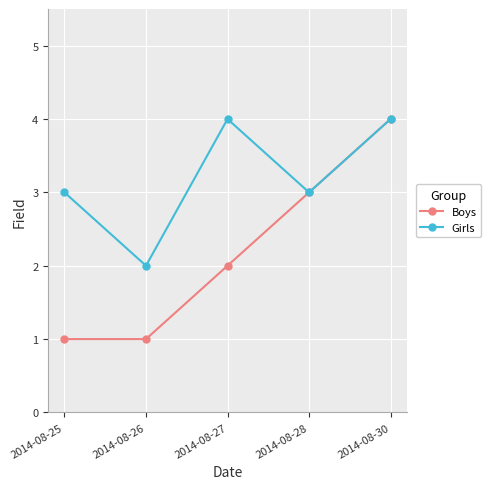

Reading left to right, transcribe all the data shown in this chart.

Boys: 2014-08-25=1	2014-08-26=1	2014-08-27=2	2014-08-28=3	2014-08-30=4
Girls: 2014-08-25=3	2014-08-26=2	2014-08-27=4	2014-08-28=3	2014-08-30=4